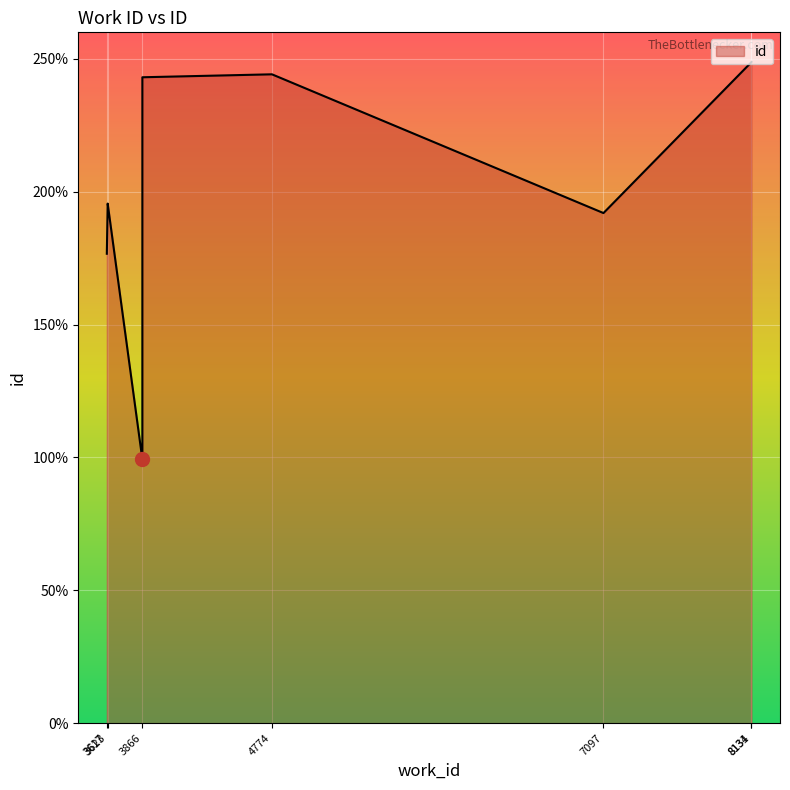

What is the label of the 6th point from the right?

3623